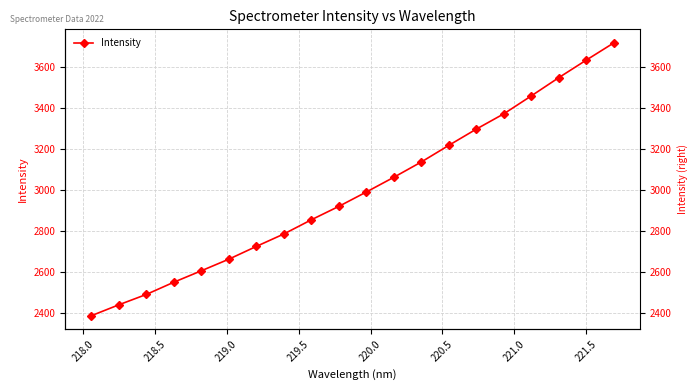

What is the sum of all values?

59815.3